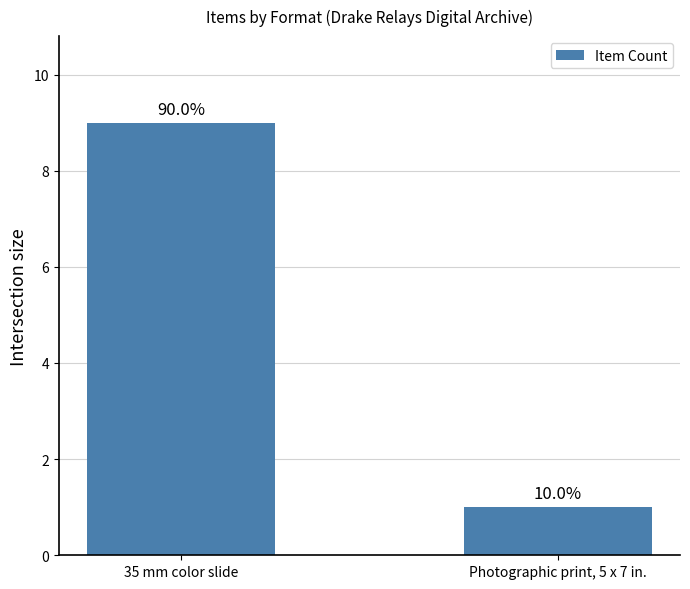

Between Photographic print, 5 x 7 in. and 35 mm color slide, which is larger?

35 mm color slide